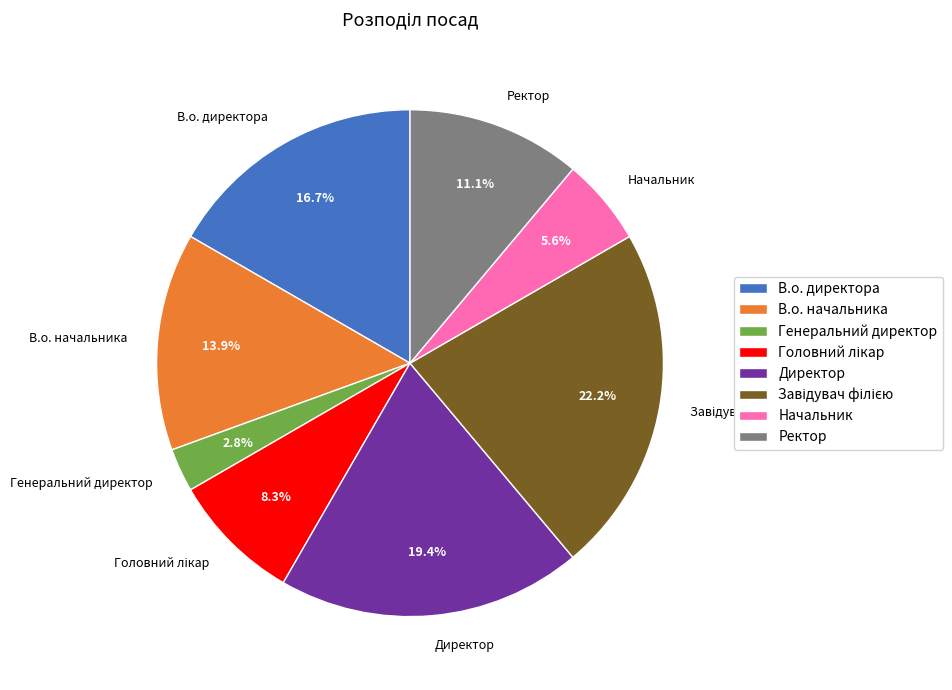

True or false: Ректор accounts for 11% of the total.

True